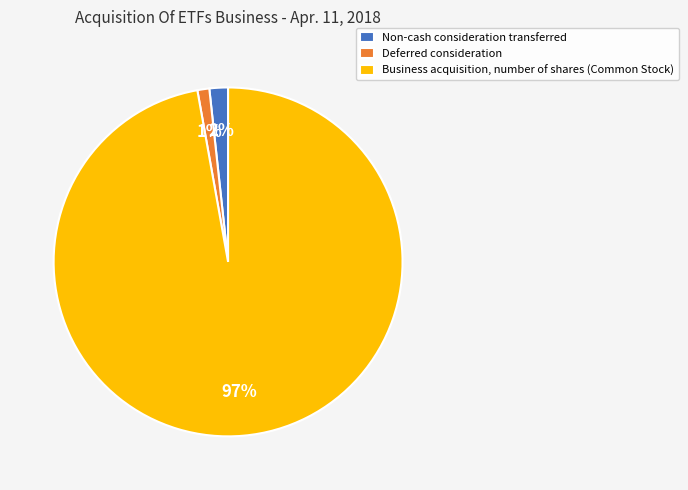

Which has a higher value, Deferred consideration or Business acquisition, number of shares (Common Stock)?

Business acquisition, number of shares (Common Stock)